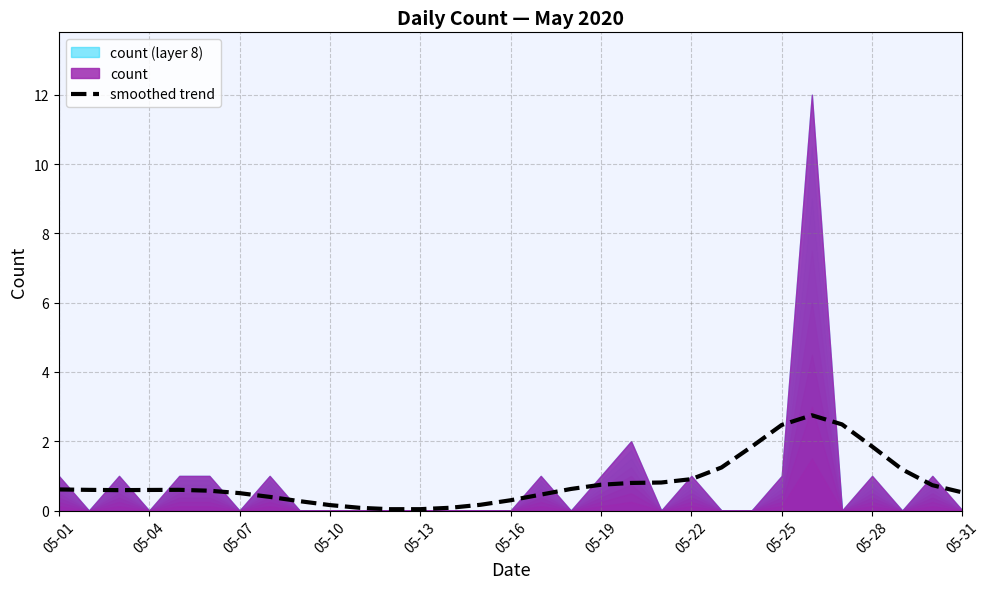

The value of smoothed trend at 05-22 is 1.6. True or false?

False